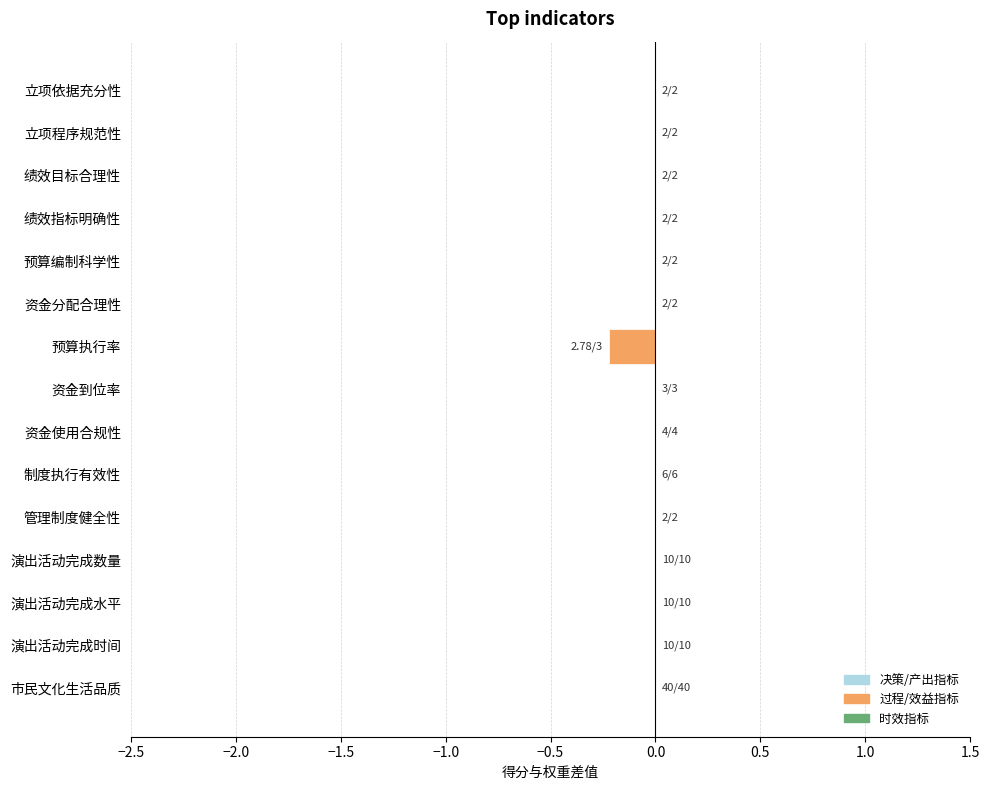

Is it true that the value at 预算执行率 is -0.2?

True